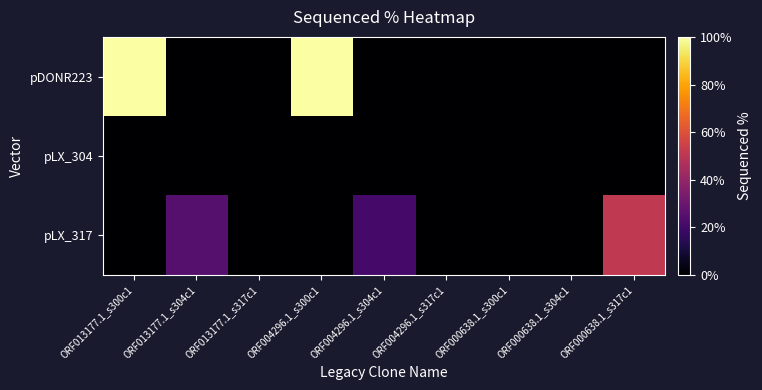

Reading left to right, what are all the values shown in this chart?

pDONR223: ORF013177.1_s300c1=100.0	ORF013177.1_s304c1=0.0	ORF013177.1_s317c1=0.0	ORF004296.1_s300c1=100.0	ORF004296.1_s304c1=0.0	ORF004296.1_s317c1=0.0	ORF000638.1_s300c1=0.0	ORF000638.1_s304c1=0.0	ORF000638.1_s317c1=0.0
pLX_304: ORF013177.1_s300c1=0.0	ORF013177.1_s304c1=0.0	ORF013177.1_s317c1=0.0	ORF004296.1_s300c1=0.0	ORF004296.1_s304c1=0.0	ORF004296.1_s317c1=0.0	ORF000638.1_s300c1=0.0	ORF000638.1_s304c1=0.0	ORF000638.1_s317c1=0.0
pLX_317: ORF013177.1_s300c1=0.0	ORF013177.1_s304c1=24.9	ORF013177.1_s317c1=0.0	ORF004296.1_s300c1=0.0	ORF004296.1_s304c1=20.9	ORF004296.1_s317c1=0.0	ORF000638.1_s300c1=0.0	ORF000638.1_s304c1=0.0	ORF000638.1_s317c1=51.5